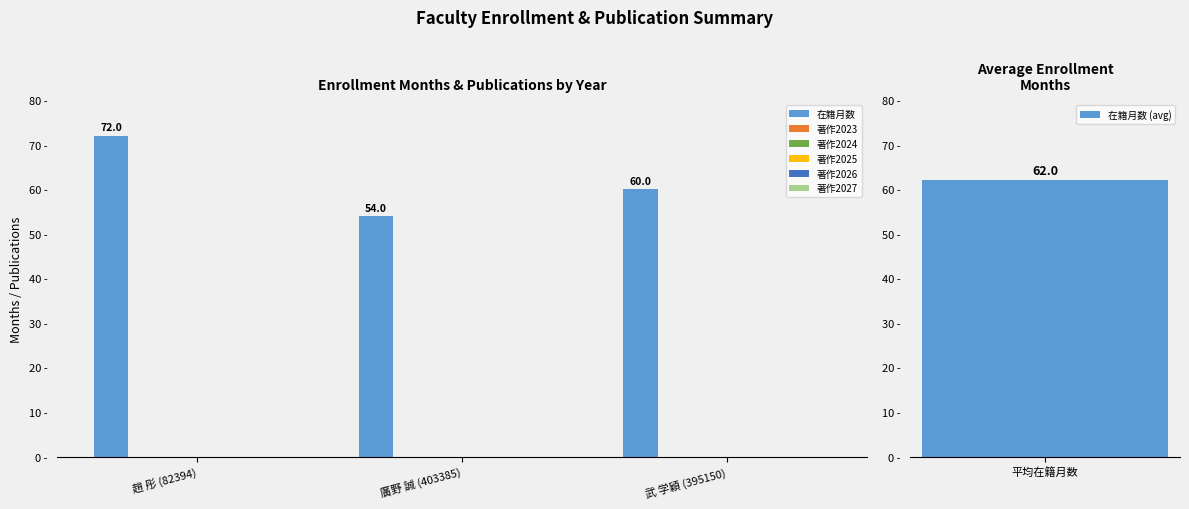

List the labels in order of 在籍月数 value, largest first.

趙 彤 (82394), 武 学穎 (395150), 廣野 誠 (403385)